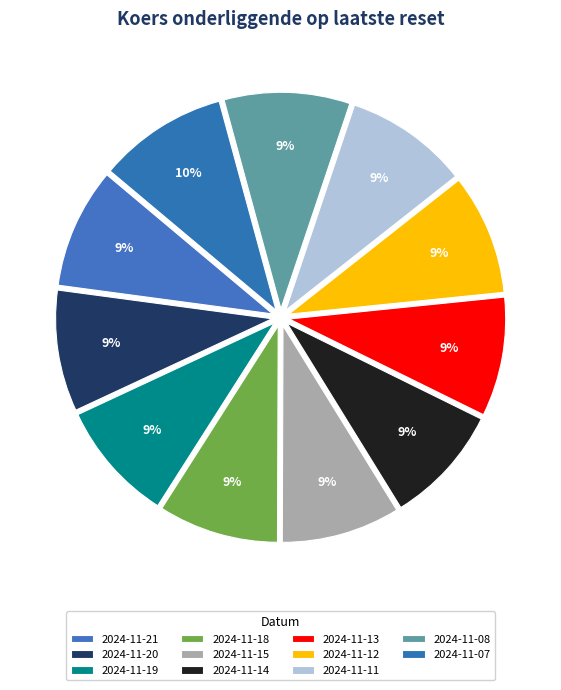

To the nearest percent, what percentage of the pie is 2024-11-08?

9%